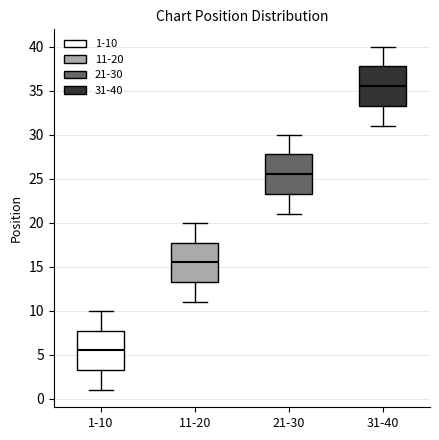

Which box's median line is the highest?

31-40